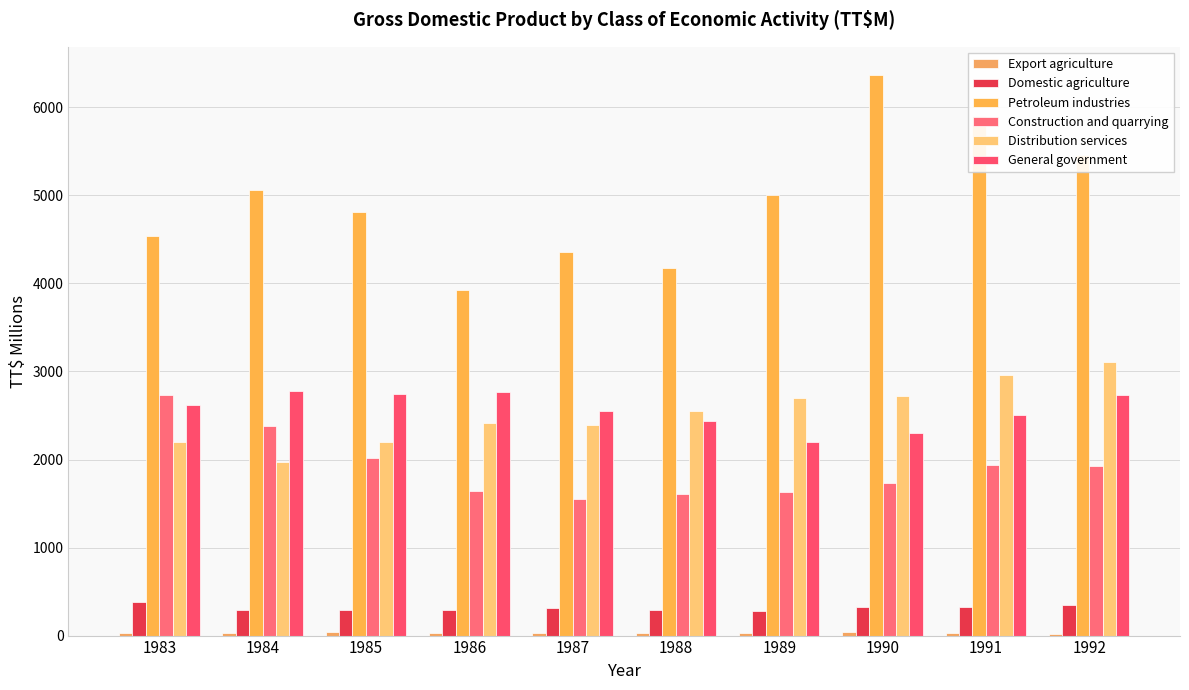

Is the value of Construction and quarrying at 1990 greater than the value of Distribution services at 1990?

No